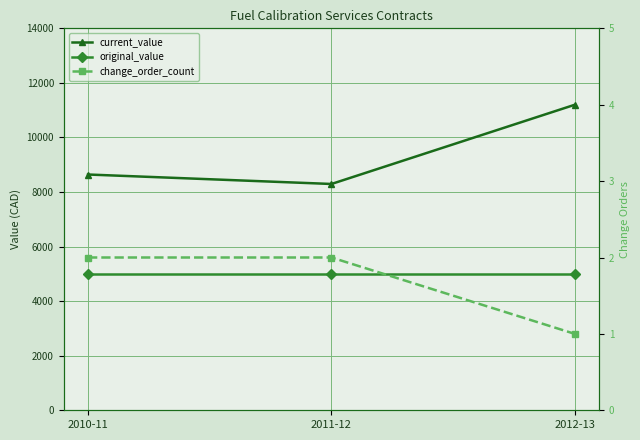

What is the smallest value displayed?

1